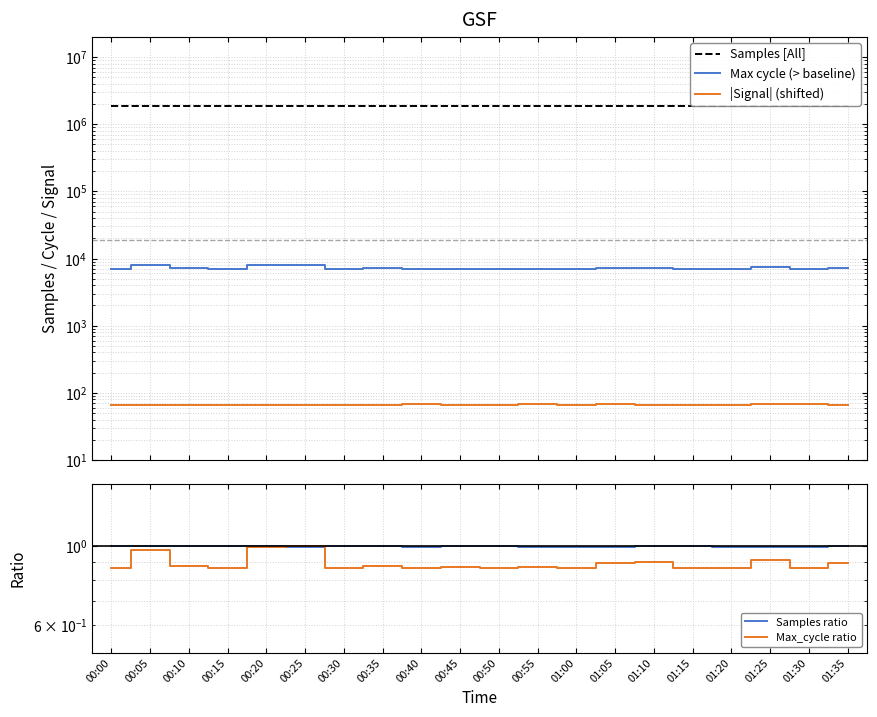

Where is Max_cycle ratio nearest to the value 0?

01:30